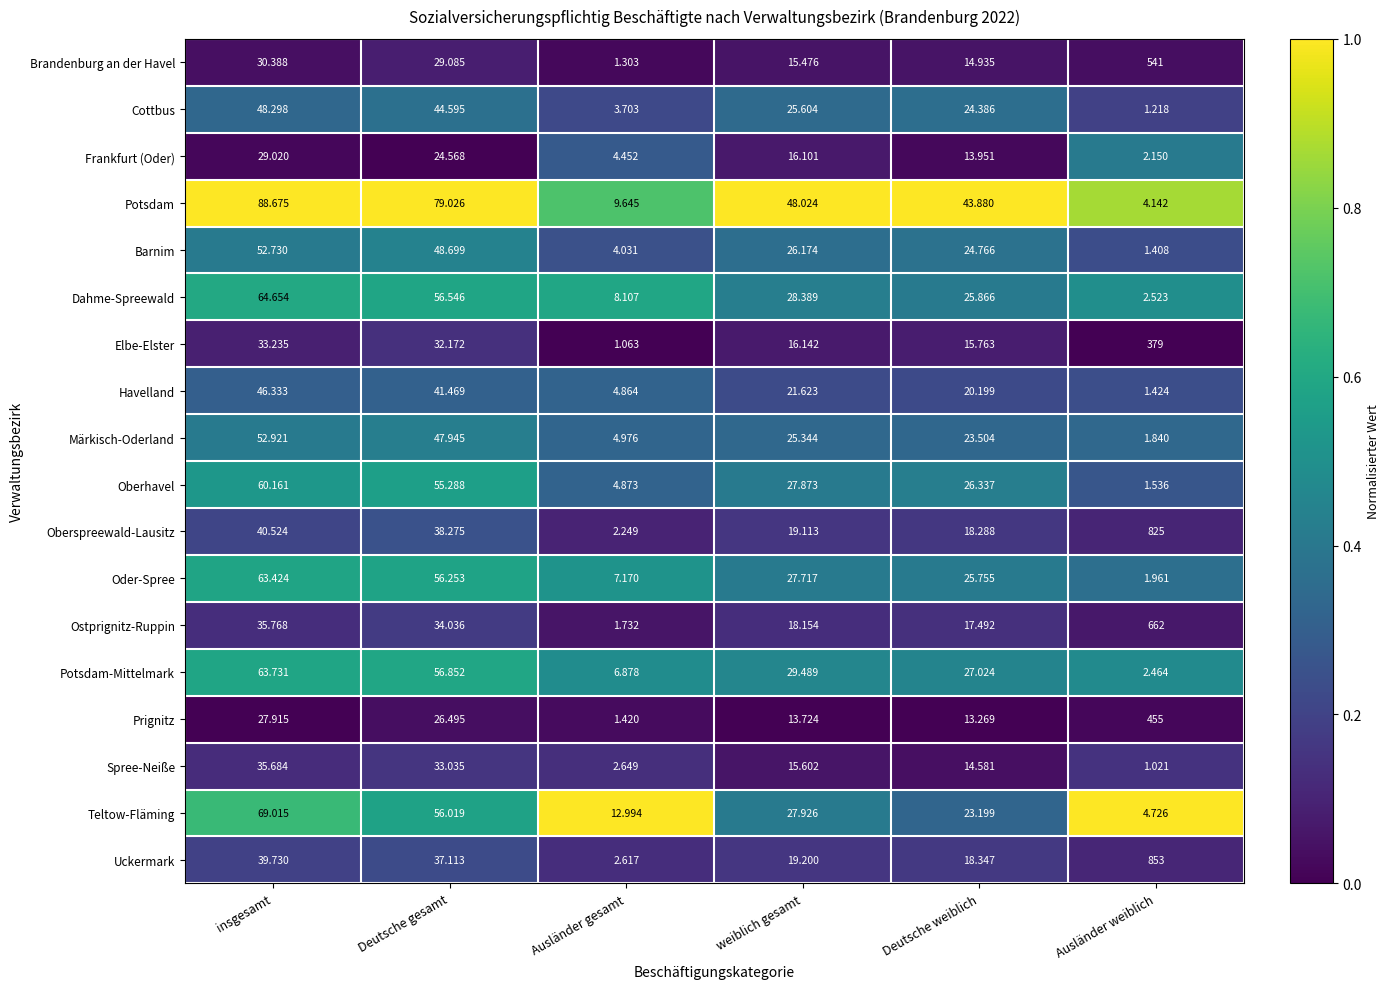

Which category has the lowest value in the Oberspreewald-Lausitz series?

Ausländer gesamt